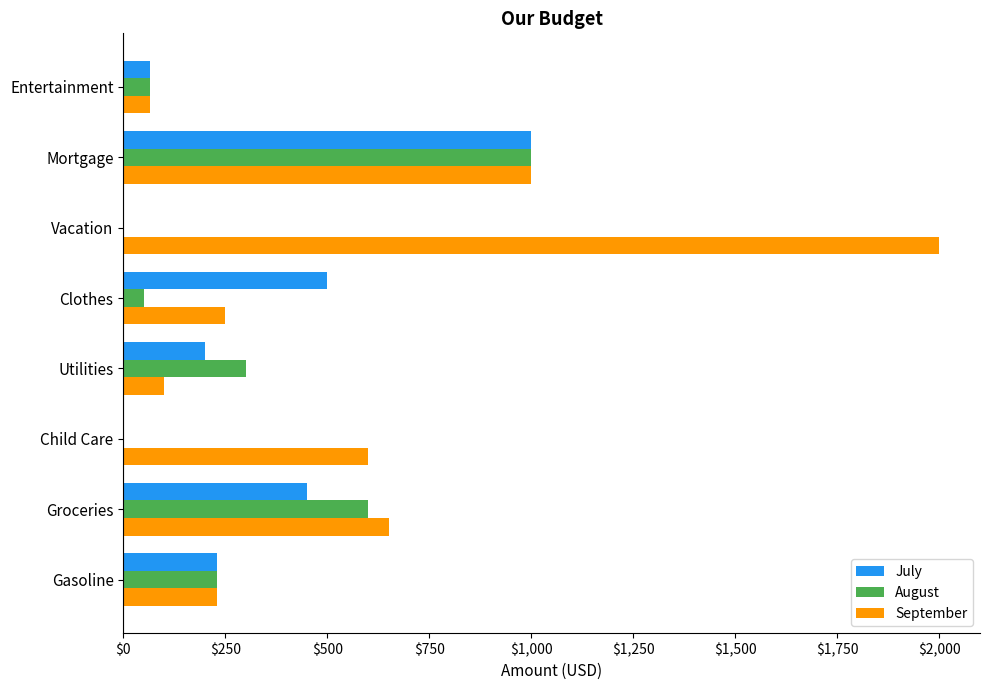

Count the number of categories in the chart.

8